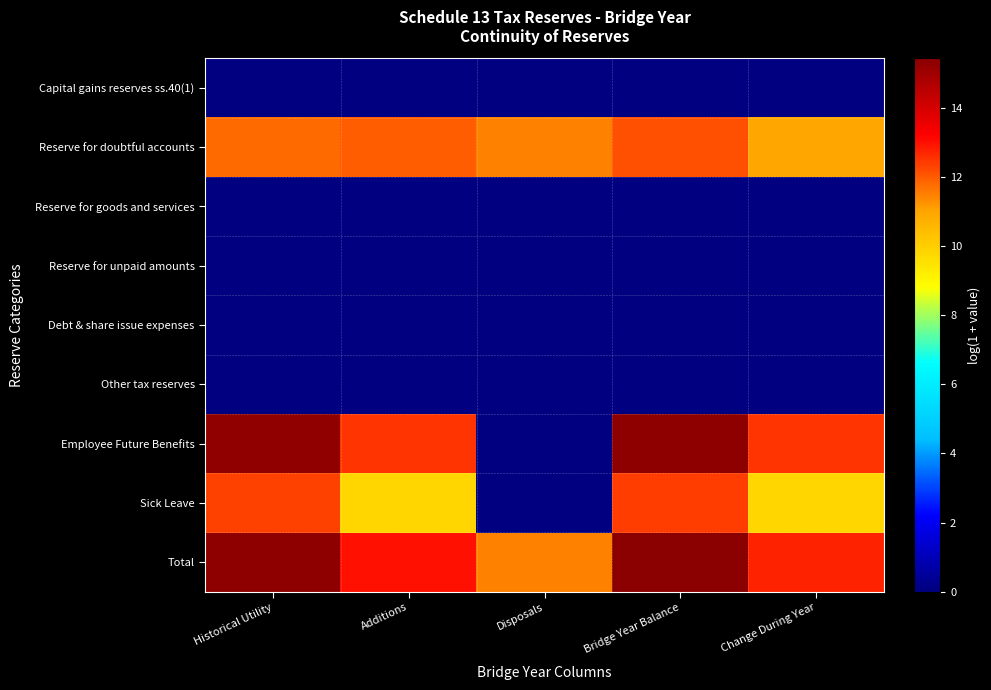

Reading left to right, what are all the values shown in this chart?

Capital gains reserves ss.40(1): Historical Utility=0.0	Additions=0.0	Disposals=0.0	Bridge Year Balance=0.0	Change During Year=0.0
Reserve for doubtful accounts: Historical Utility=11.8	Additions=11.9	Disposals=11.5	Bridge Year Balance=12.1	Change During Year=10.9
Reserve for goods and services: Historical Utility=0.0	Additions=0.0	Disposals=0.0	Bridge Year Balance=0.0	Change During Year=0.0
Reserve for unpaid amounts: Historical Utility=0.0	Additions=0.0	Disposals=0.0	Bridge Year Balance=0.0	Change During Year=0.0
Debt & share issue expenses: Historical Utility=0.0	Additions=0.0	Disposals=0.0	Bridge Year Balance=0.0	Change During Year=0.0
Other tax reserves: Historical Utility=0.0	Additions=0.0	Disposals=0.0	Bridge Year Balance=0.0	Change During Year=0.0
Employee Future Benefits: Historical Utility=15.3	Additions=12.5	Disposals=0.0	Bridge Year Balance=15.3	Change During Year=12.5
Sick Leave: Historical Utility=12.3	Additions=9.8	Disposals=0.0	Bridge Year Balance=12.4	Change During Year=9.8
Total: Historical Utility=15.4	Additions=13.0	Disposals=11.5	Bridge Year Balance=15.4	Change During Year=12.8